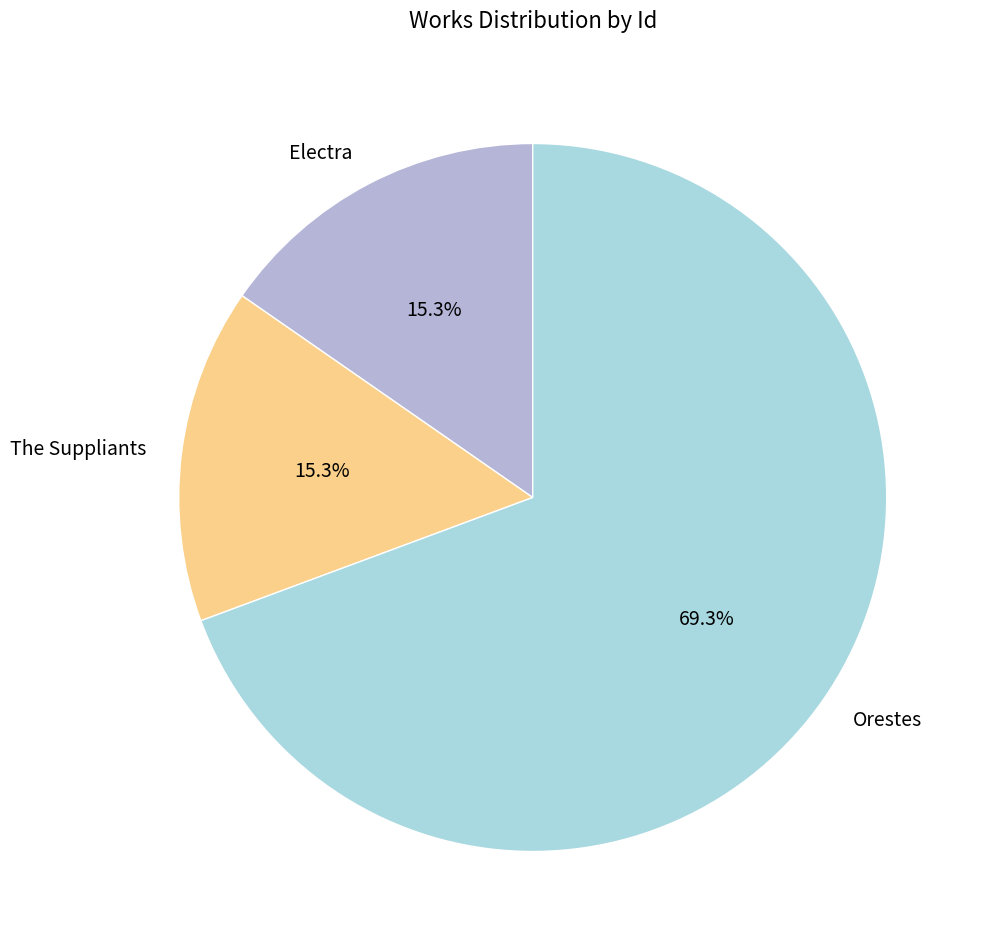

To the nearest percent, what percentage of the pie is Electra?

15%